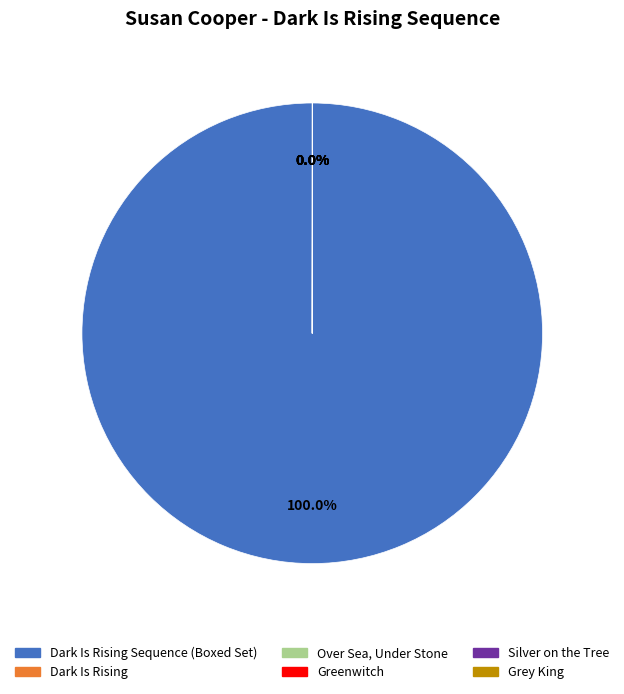

Is there a majority slice in this chart?

Yes